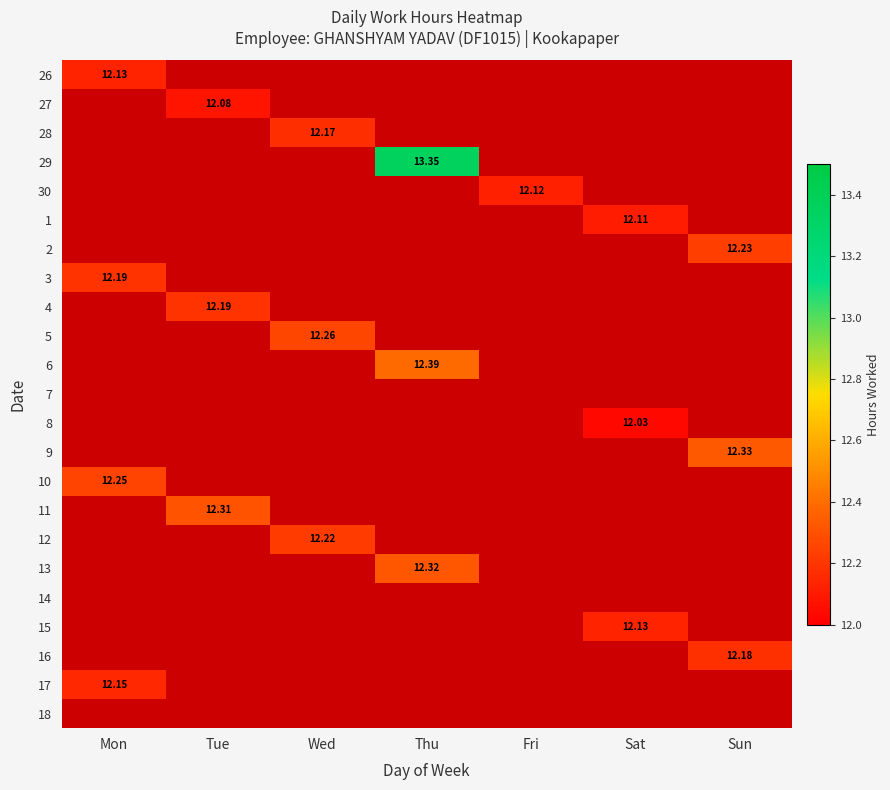

The value of 28 at Wed is 3.0. True or false?

False